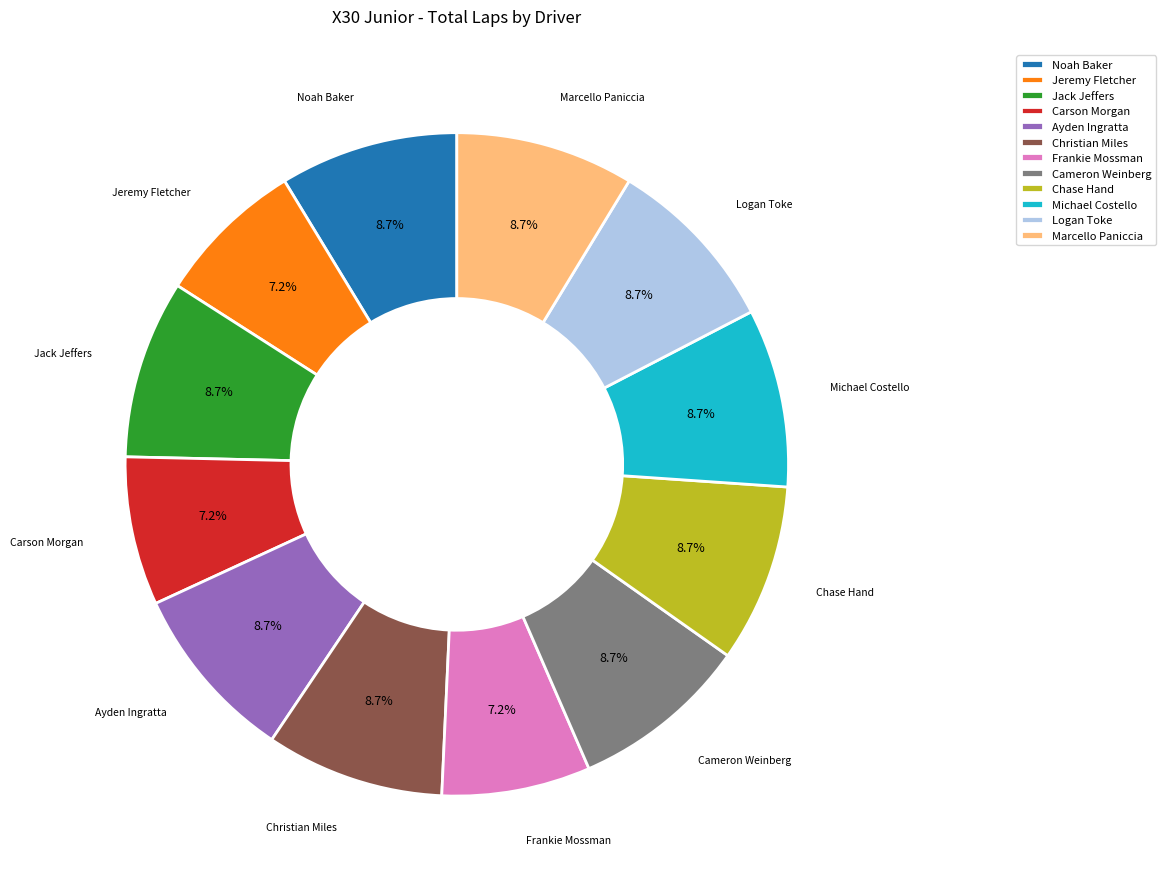

Does Logan Toke account for over 50% of the chart?

No